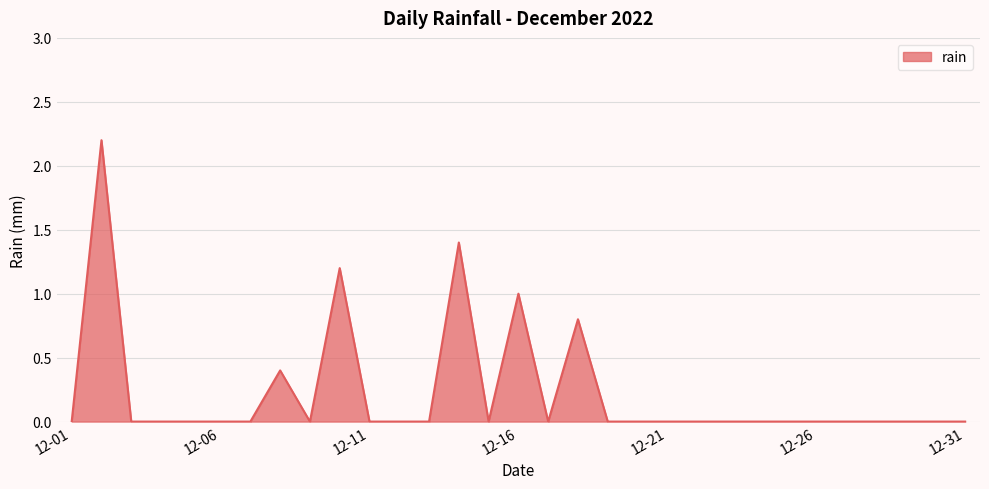

The chart shows a value of 1.2 at 12-31. True or false?

False